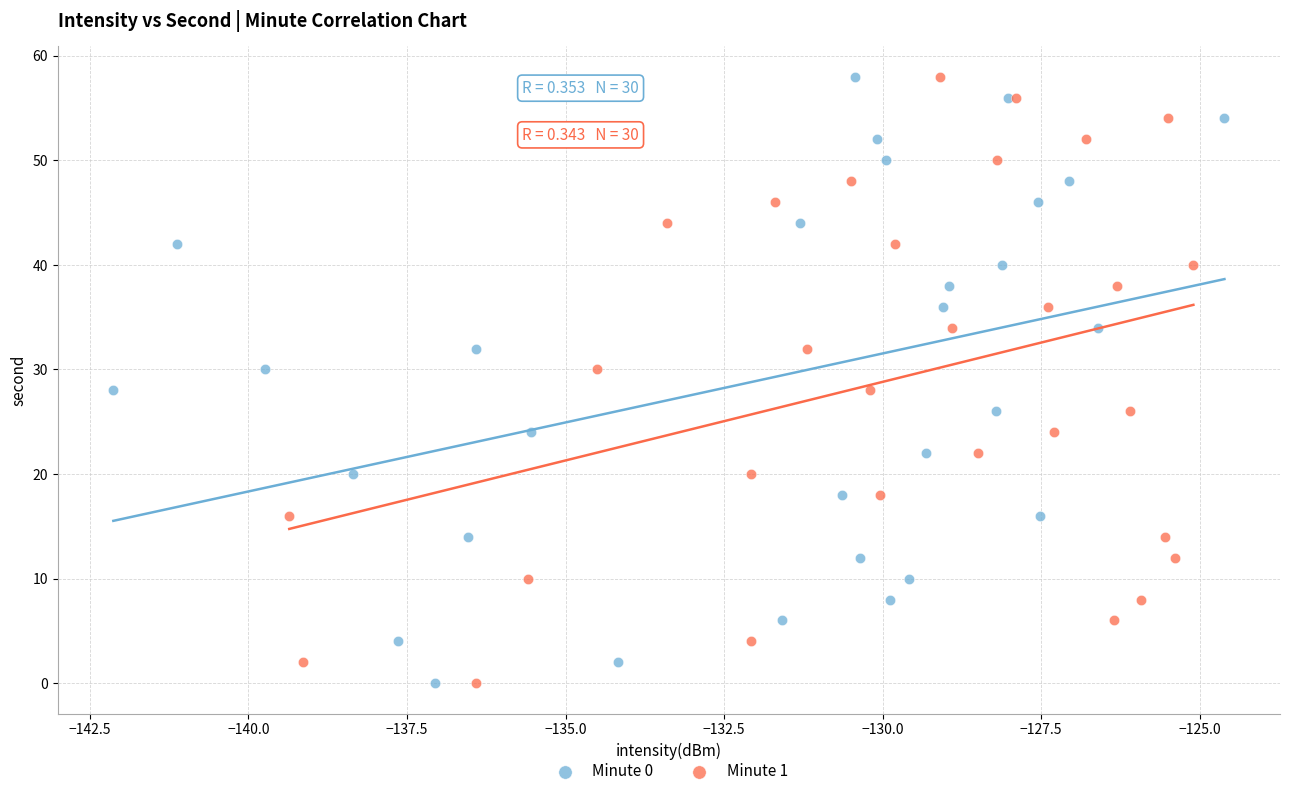

What are all the series names shown in the legend?

Minute 0, Minute 1